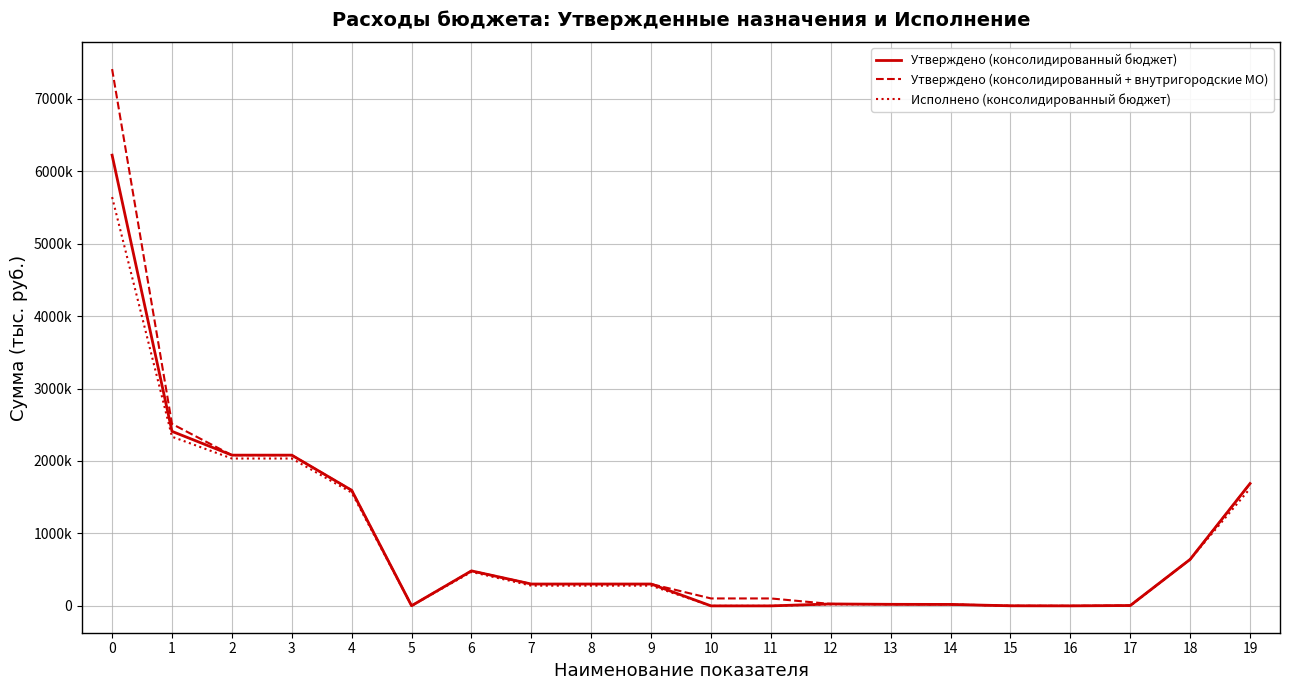

Does the chart have visible grid lines?

Yes